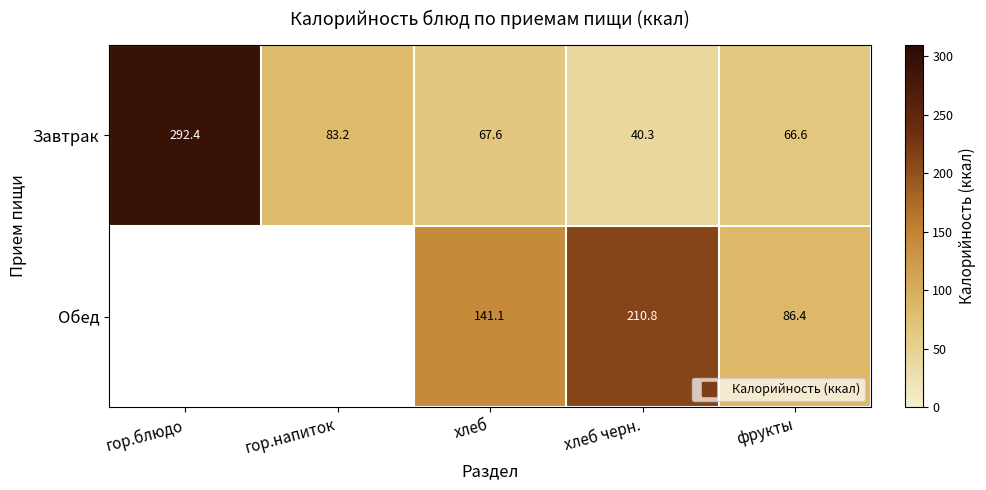

Where is Обед nearest to the value 105?

фрукты